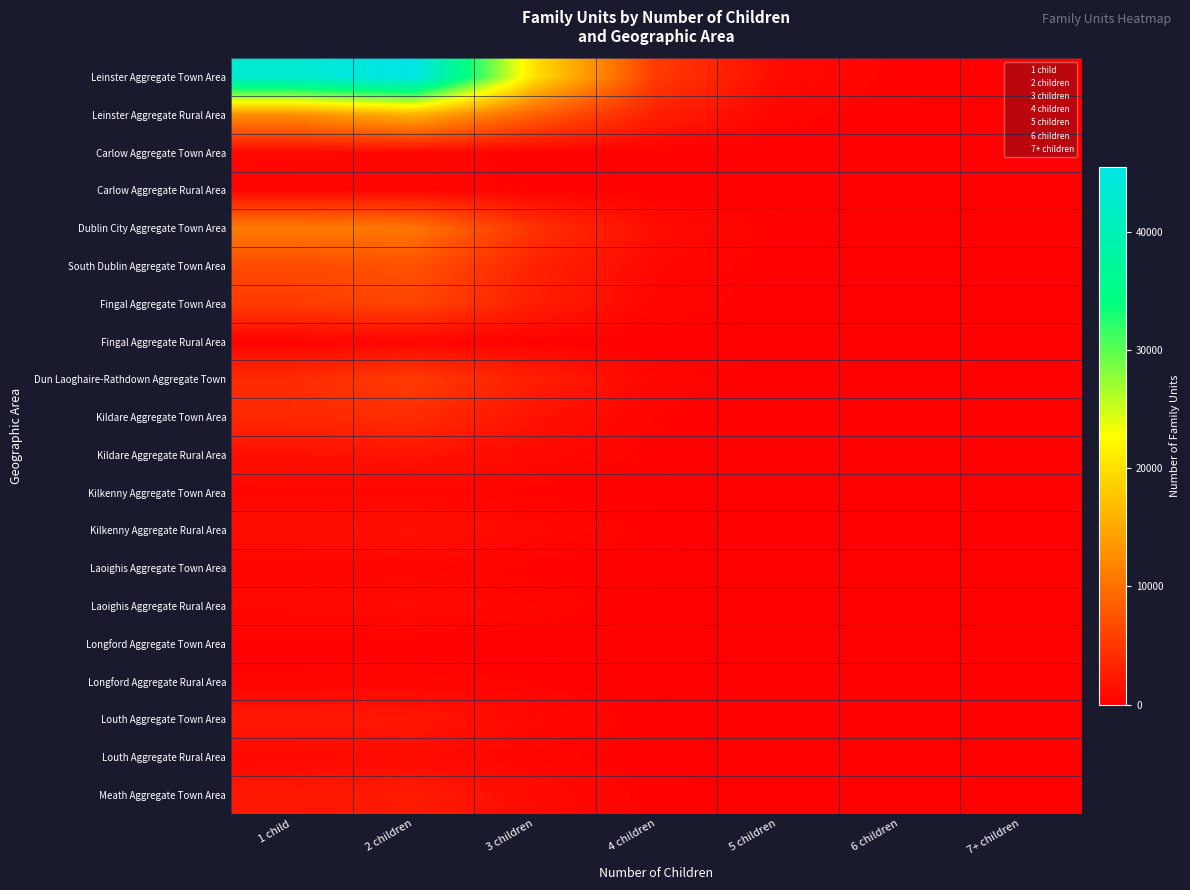

Reading left to right, extract all data points from this chart.

Leinster Aggregate Town Area: 1 child=43074	2 children=45508	3 children=20074	4 children=5284	5 children=1110	6 children=288	7+ children=110
Leinster Aggregate Rural Area: 1 child=12722	2 children=15988	3 children=8552	4 children=2828	5 children=616	6 children=149	7+ children=40
Carlow Aggregate Town Area: 1 child=888	2 children=710	3 children=280	4 children=71	5 children=16	6 children=2	7+ children=3
Carlow Aggregate Rural Area: 1 child=543	2 children=678	3 children=341	4 children=110	5 children=31	6 children=4	7+ children=3
Dublin City Aggregate Town Area: 1 child=11158	2 children=10555	3 children=4444	4 children=1227	5 children=263	6 children=81	7+ children=30
South Dublin Aggregate Town Area: 1 child=6751	2 children=7391	3 children=3119	4 children=851	5 children=205	6 children=63	7+ children=19
Fingal Aggregate Town Area: 1 child=5318	2 children=6221	3 children=2691	4 children=668	5 children=119	6 children=22	7+ children=12
Fingal Aggregate Rural Area: 1 child=420	2 children=556	3 children=262	4 children=78	5 children=15	6 children=0	7+ children=1
Dun Laoghaire-Rathdown Aggregate Town: 1 child=3899	2 children=5407	3 children=2788	4 children=681	5 children=107	6 children=19	7+ children=11
Kildare Aggregate Town Area: 1 child=3761	2 children=4016	3 children=1723	4 children=427	5 children=90	6 children=20	7+ children=8
Kildare Aggregate Rural Area: 1 child=1444	2 children=1825	3 children=963	4 children=303	5 children=58	6 children=11	7+ children=2
Kilkenny Aggregate Town Area: 1 child=737	2 children=728	3 children=329	4 children=88	5 children=24	6 children=6	7+ children=0
Kilkenny Aggregate Rural Area: 1 child=1322	2 children=1630	3 children=909	4 children=316	5 children=68	6 children=18	7+ children=3
Laoighis Aggregate Town Area: 1 child=637	2 children=652	3 children=299	4 children=81	5 children=20	6 children=6	7+ children=1
Laoighis Aggregate Rural Area: 1 child=864	2 children=1128	3 children=634	4 children=215	5 children=63	6 children=10	7+ children=3
Longford Aggregate Town Area: 1 child=261	2 children=210	3 children=96	4 children=34	5 children=6	6 children=2	7+ children=3
Longford Aggregate Rural Area: 1 child=505	2 children=644	3 children=379	4 children=123	5 children=34	6 children=9	7+ children=2
Louth Aggregate Town Area: 1 child=2220	2 children=2101	3 children=877	4 children=247	5 children=55	6 children=19	7+ children=4
Louth Aggregate Rural Area: 1 child=858	2 children=1115	3 children=579	4 children=175	5 children=36	6 children=6	7+ children=0
Meath Aggregate Town Area: 1 child=2217	2 children=2449	3 children=1100	4 children=264	5 children=51	6 children=10	7+ children=5